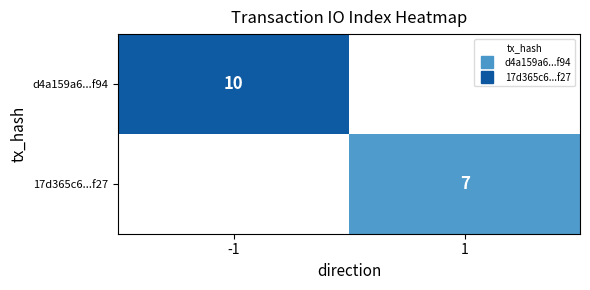

List the labels in order of 17d365c6...f27 value, smallest first.

-1, 1